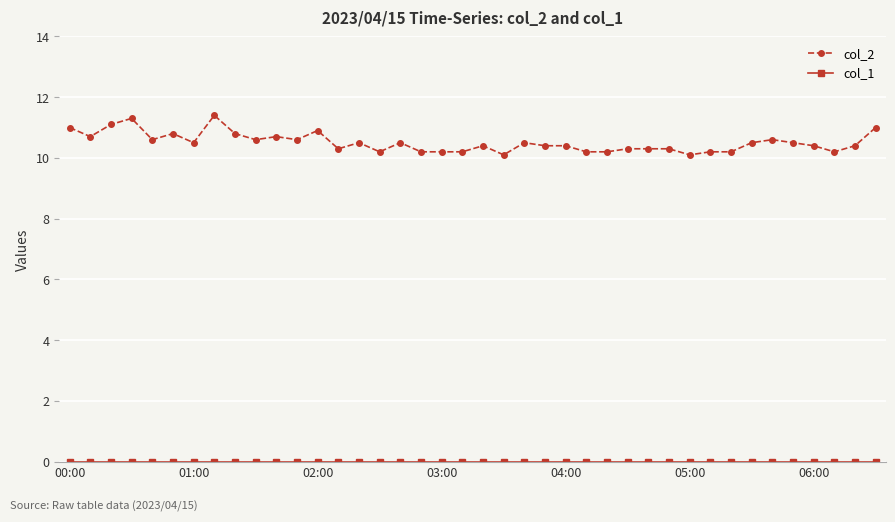

What is the average value of the col_2 series?

10.5